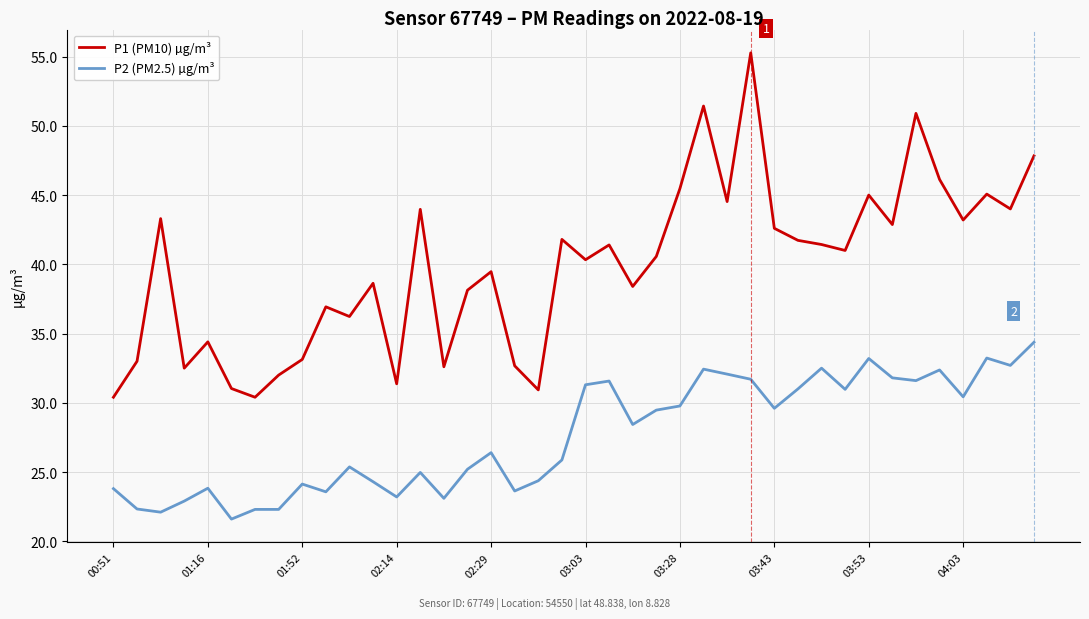

What is the difference between the second highest and second lowest values in the P2 (PM2.5) µg/m³ series?

11.1